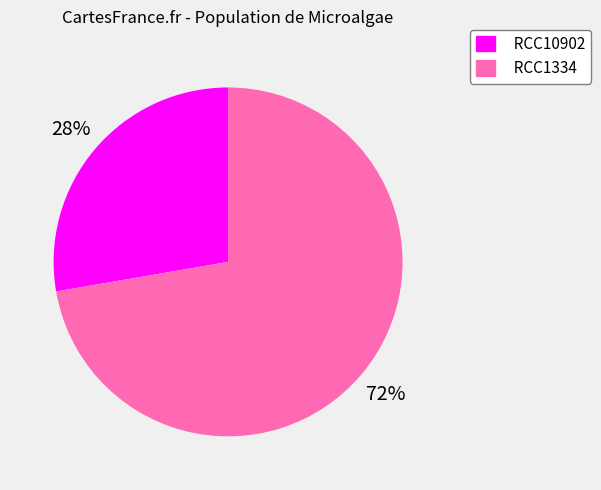

Which category has the smallest portion of the pie?

RCC10902